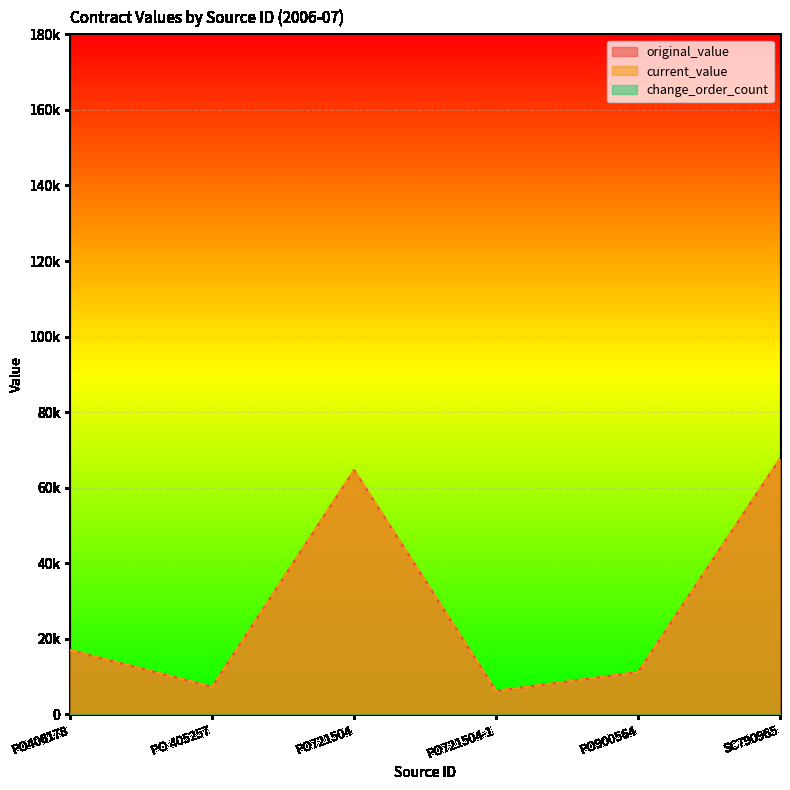

What is the value of the original_value point at the 4th from the left?

6215.0